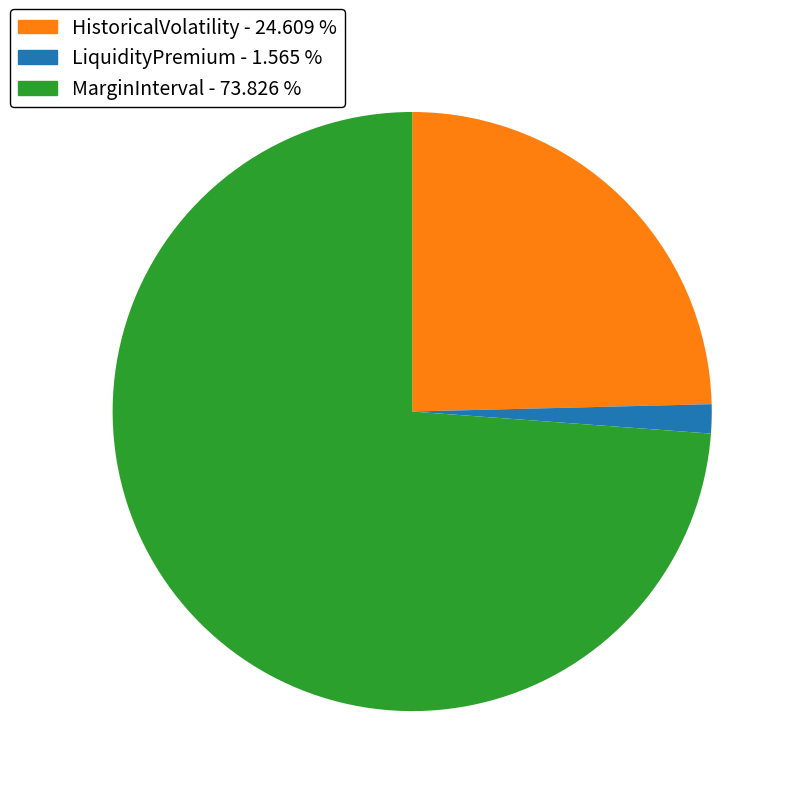

Which category has the biggest portion of the pie?

MarginInterval